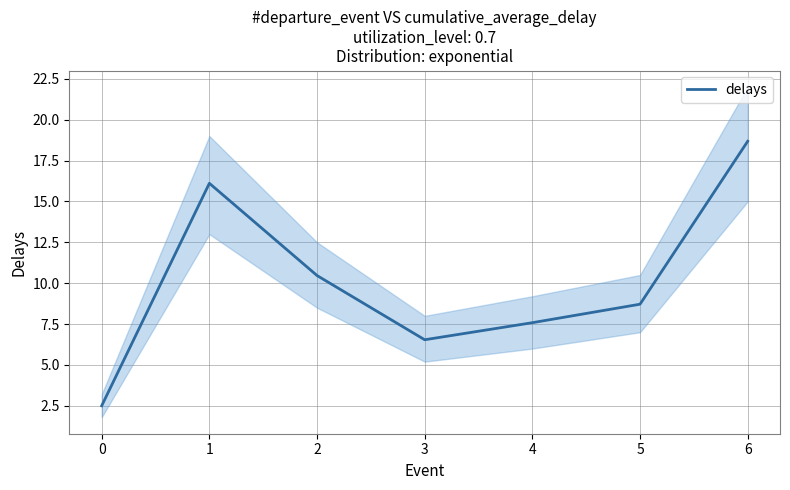

The chart shows a value of 7.6 at 4. True or false?

True